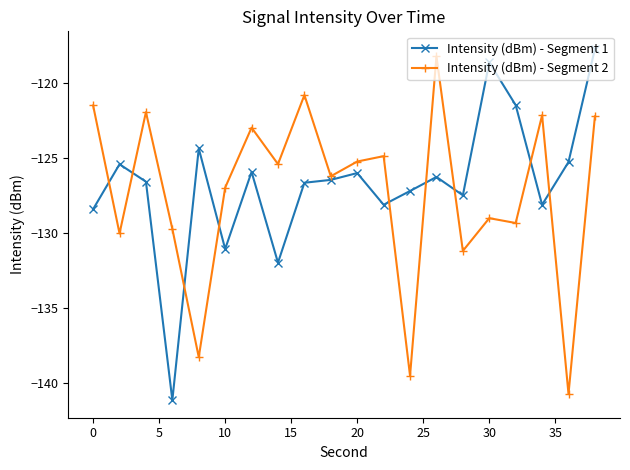

True or false: Intensity (dBm) - Segment 2 has more than 0 points higher than both neighbors.

True